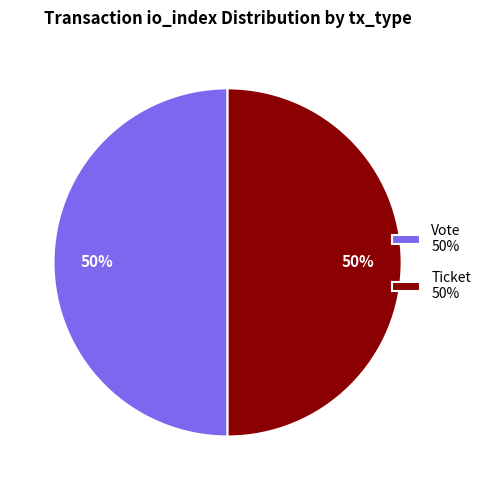

What is the ratio of the value at Ticket 50% to the value at Vote 50%?

1.0